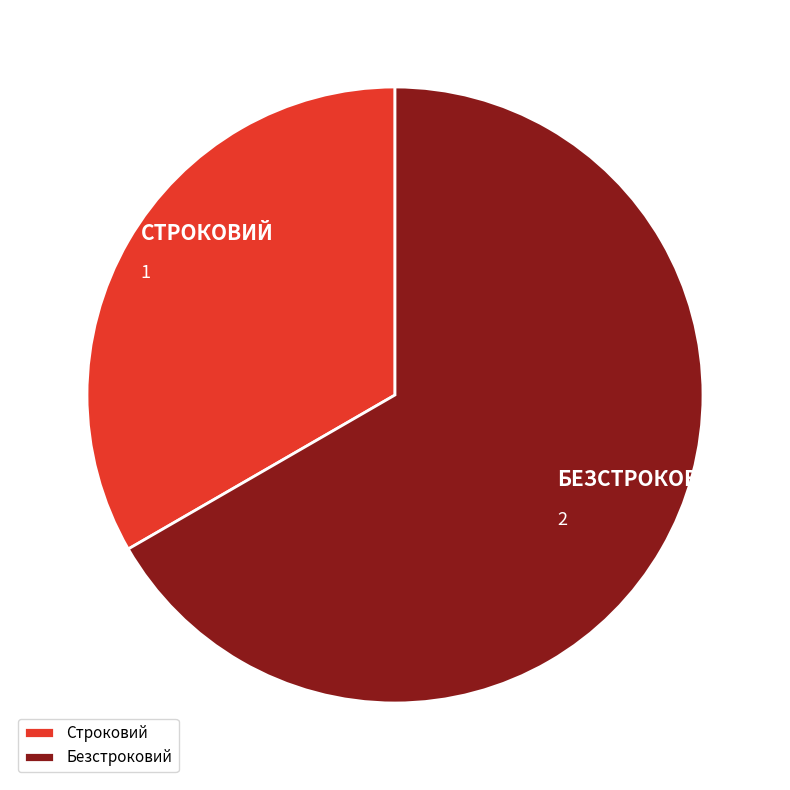

True or false: Безстроковий accounts for 67% of the total.

True